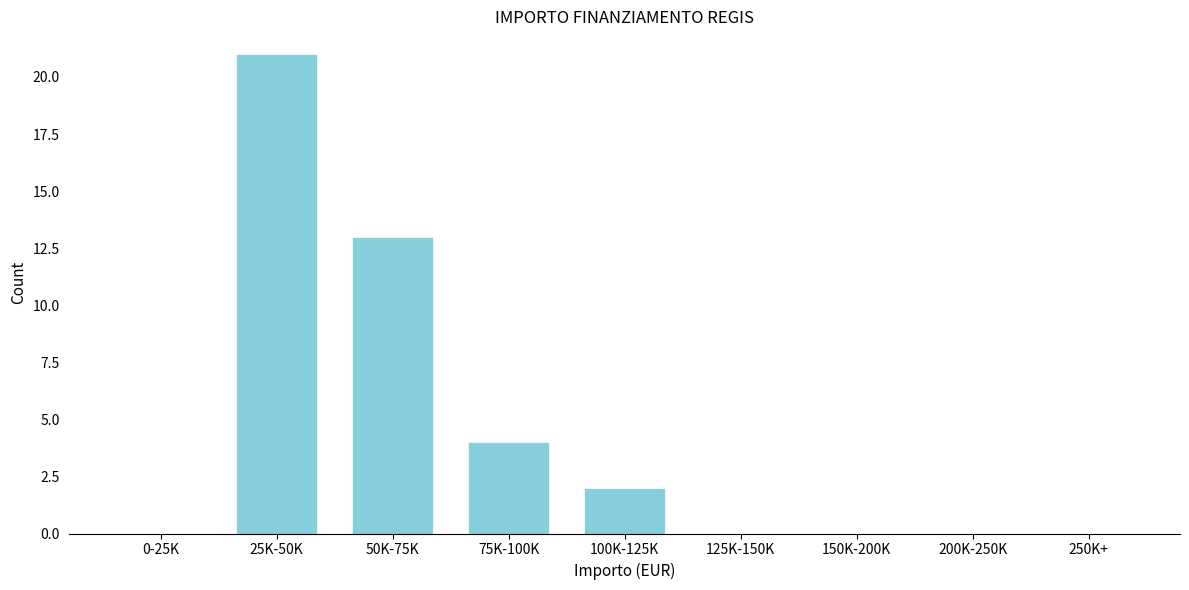

Reading left to right, extract all data points from this chart.

0-25K=0	25K-50K=21	50K-75K=13	75K-100K=4	100K-125K=2	125K-150K=0	150K-200K=0	200K-250K=0	250K+=0